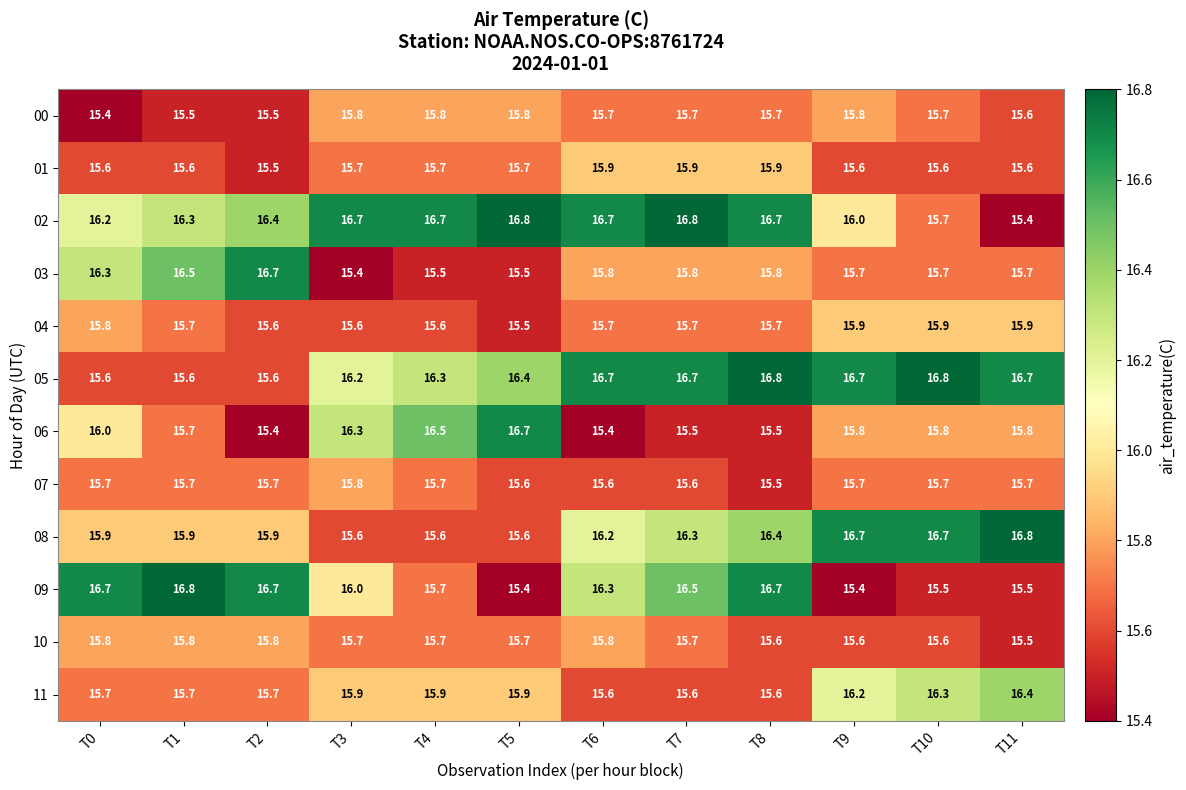

What is the difference between the maximum and second lowest values in the 04 series?

0.3